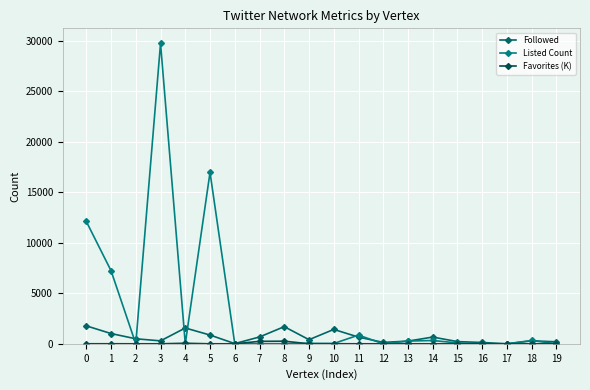

Reading left to right, what are all the values shown in this chart?

Followed: 0=1778.0	1=1015.0	2=497.0	3=291.0	4=1566.0	5=866.0	6=20.0	7=677.0	8=1698.0	9=407.0	10=1424.0	11=662.0	12=138.0	13=268.0	14=666.0	15=217.0	16=130.0	17=0.0	18=295.0	19=198.0
Listed Count: 0=12114.0	1=7236.0	2=0.0	3=29744.0	4=4.0	5=16970.0	6=0.0	7=3.0	8=0.0	9=40.0	10=29.0	11=860.0	12=0.0	13=271.0	14=327.0	15=85.0	16=1.0	17=0.0	18=328.0	19=0.0
Favorites (K): 0=3.8	1=3.8	2=0.6	3=0.3	4=55.6	5=0.2	6=0.1	7=242.5	8=256.9	9=2.3	10=7.9	11=0.3	12=0.1	13=0.6	14=1.9	15=0.1	16=0.1	17=0.0	18=0.0	19=14.7